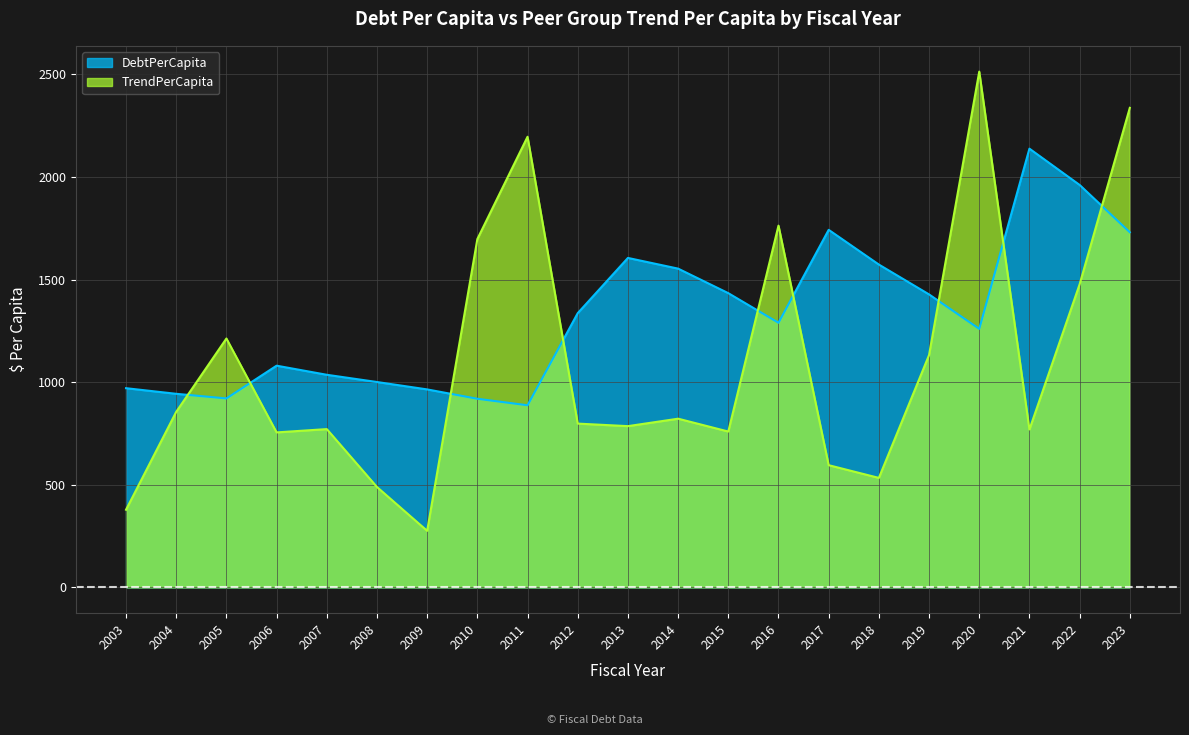

In DebtPerCapita, how many points are higher than both neighbors (excluding endpoints)?

4